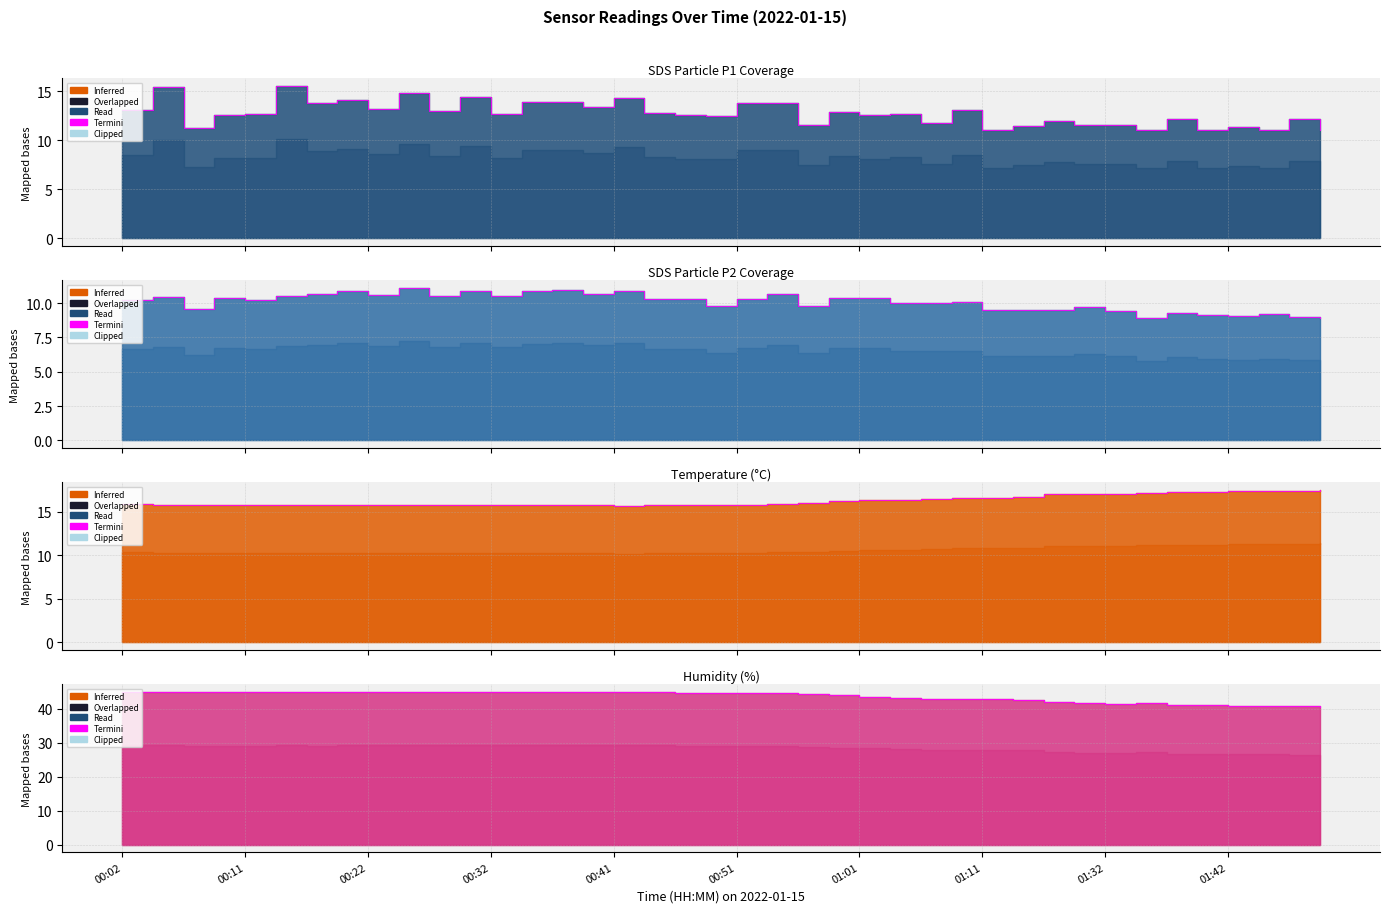

What is the average value of the Temp_termini series?

16.3